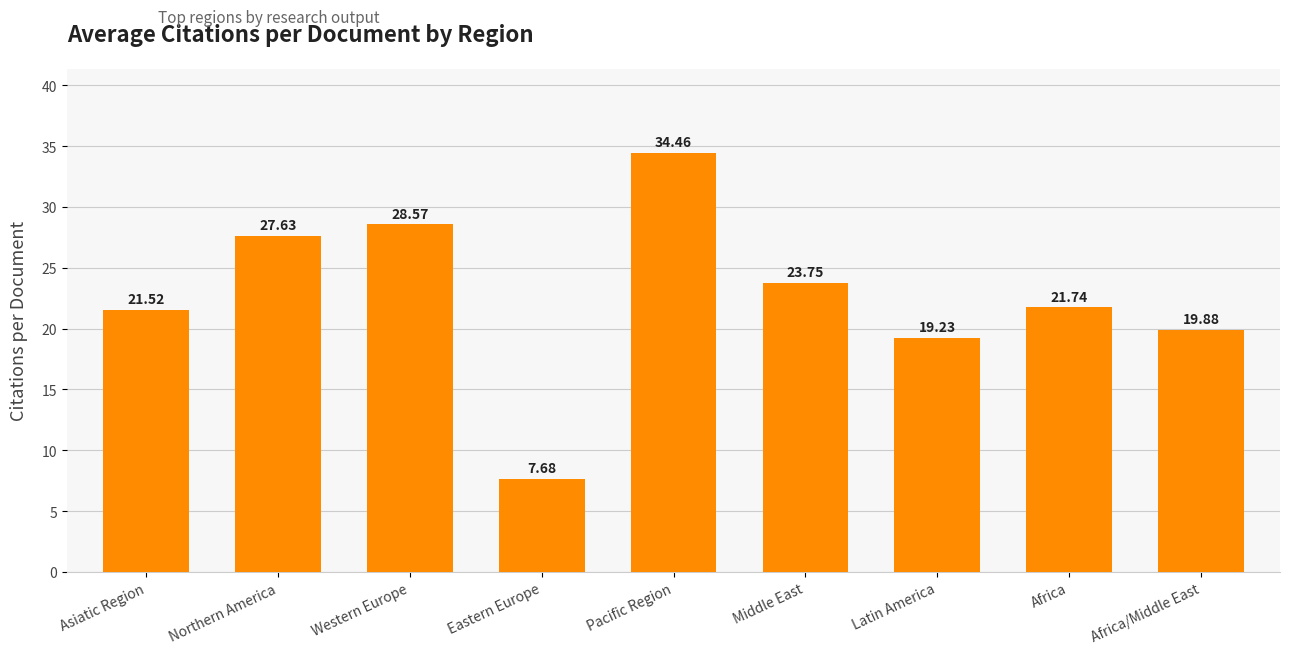

What is the difference between the values at Latin America and Africa?

2.5